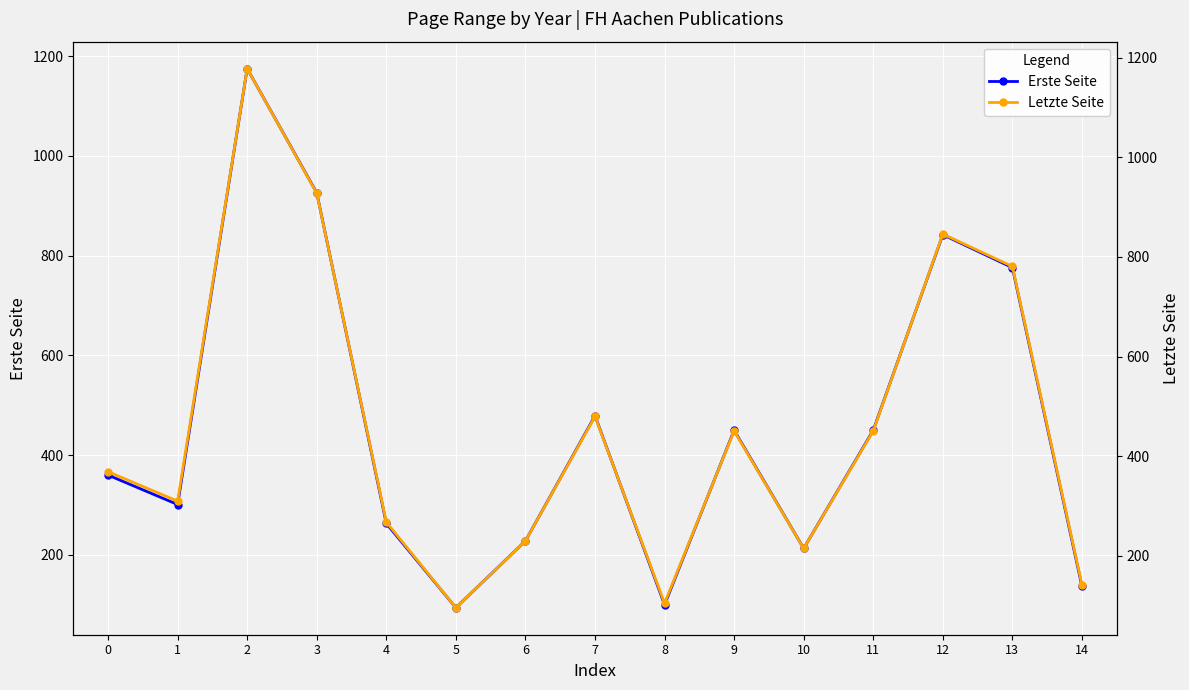

What is the difference between the maximum and minimum values in the Erste Seite series?

1081